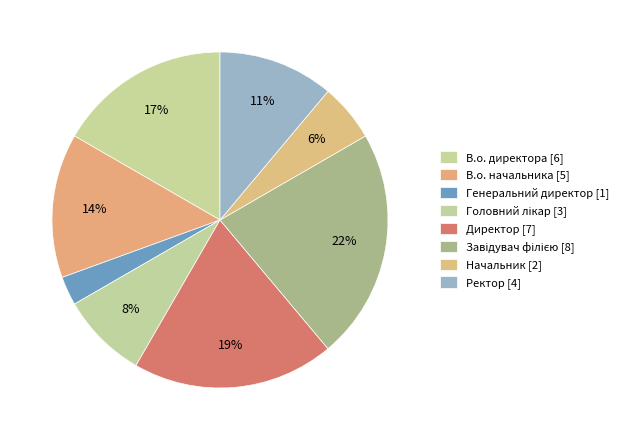

What is the smallest slice in the pie chart?

Генеральний директор [1]